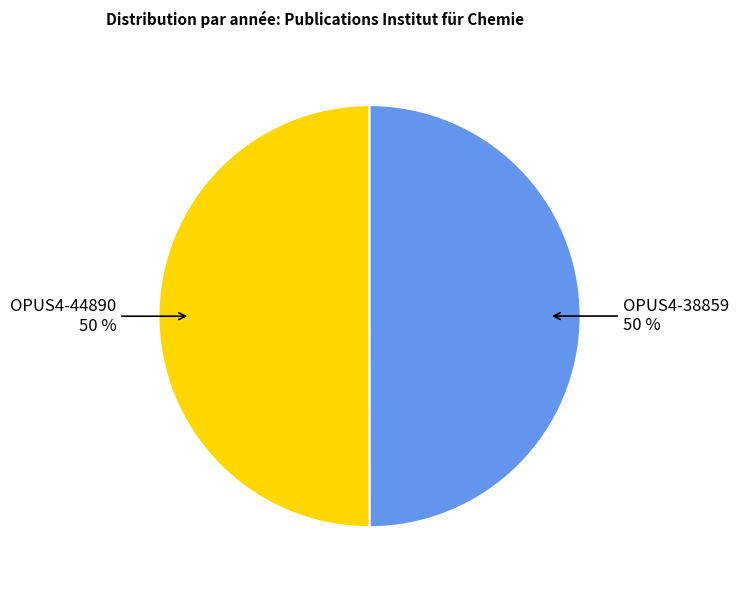

To the nearest percent, what is the average slice percentage?

50%